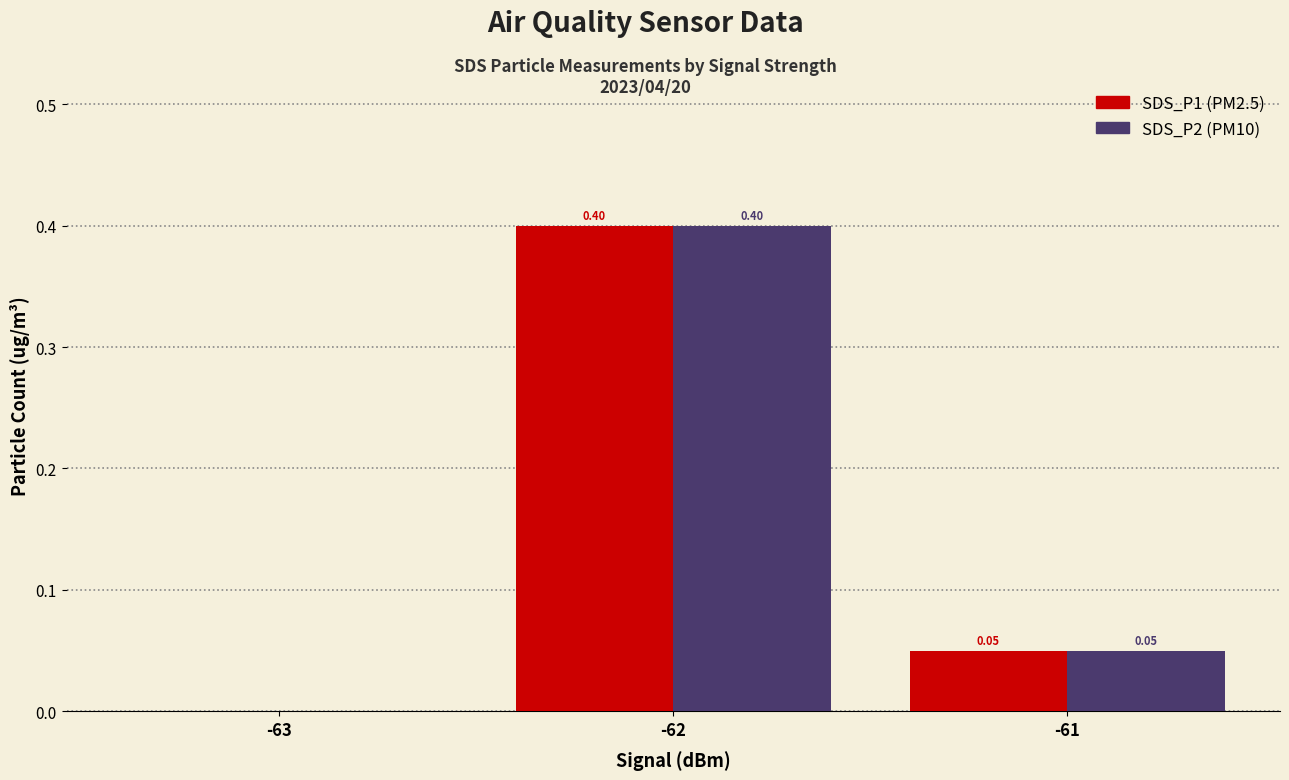

At which category is the sum across all series the highest?

-62